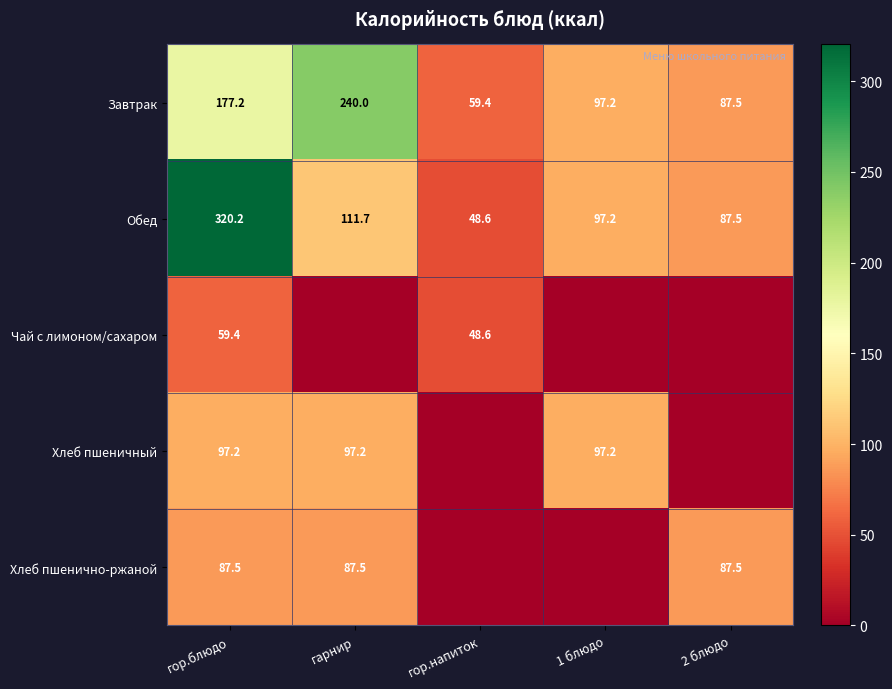

Read the Обед value at гор.напиток.

48.6